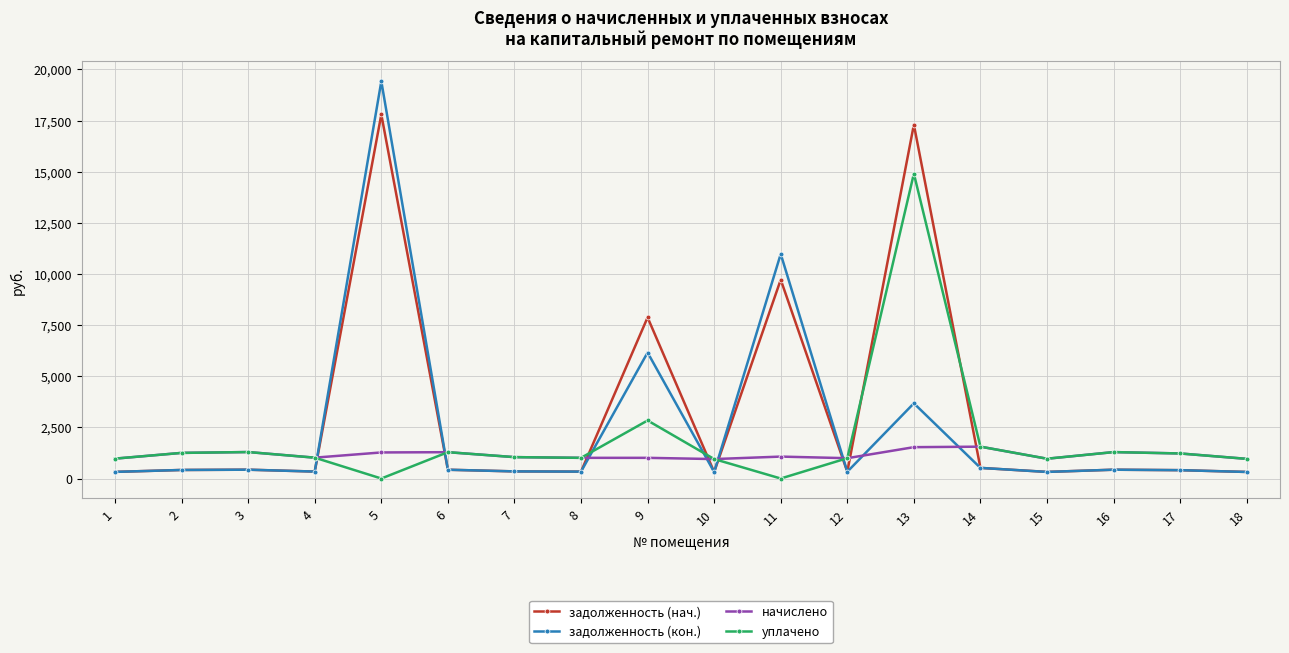

How many lines are shown in the chart?

4